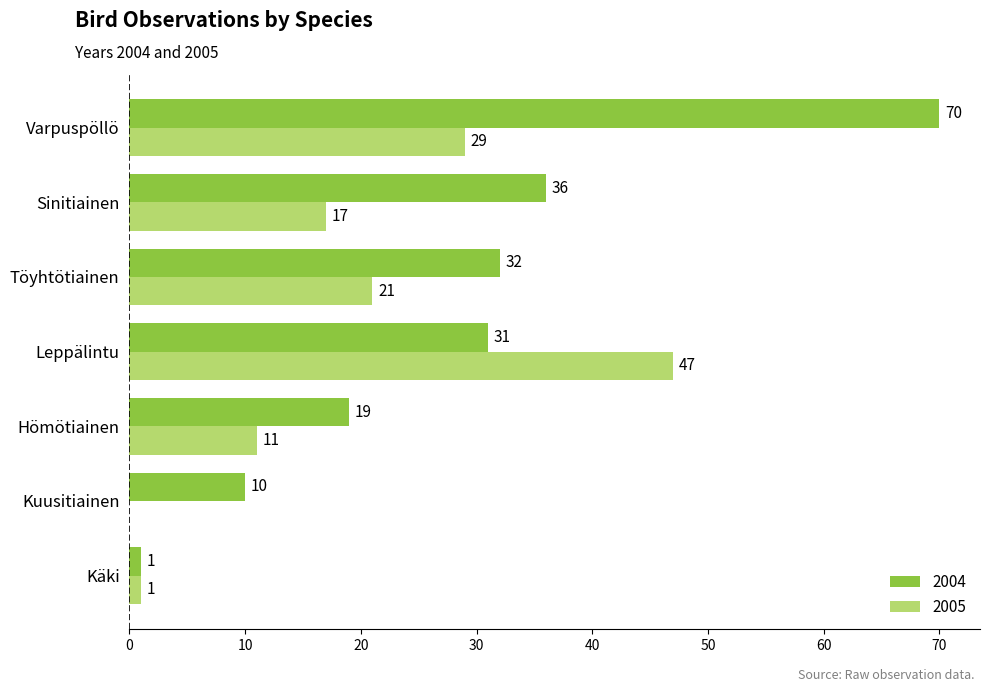

Is it true that 2004 equals 114 at Varpuspöllö?

False